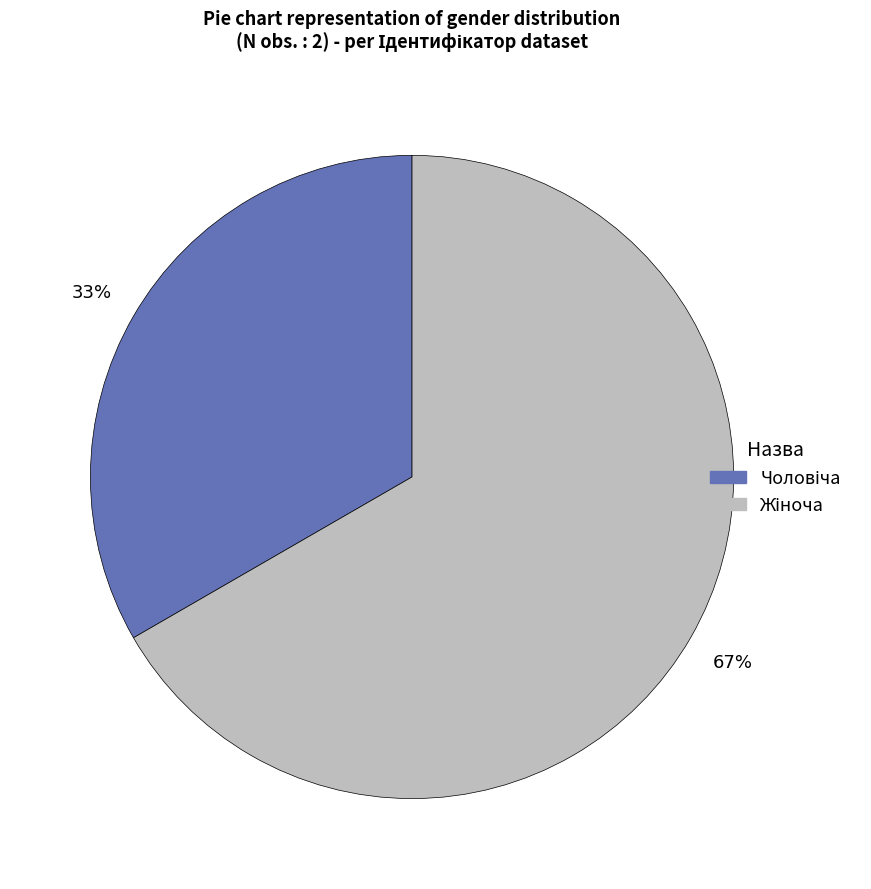

To the nearest percent, what is the average slice percentage?

50%